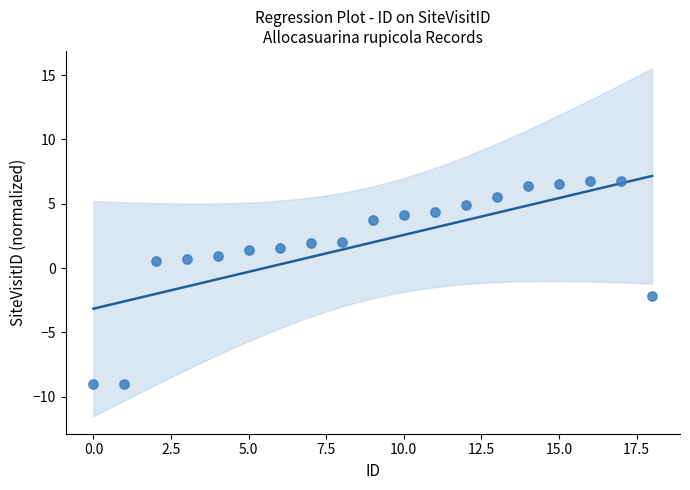

What is the range of Y values (max minus min)?

15.8